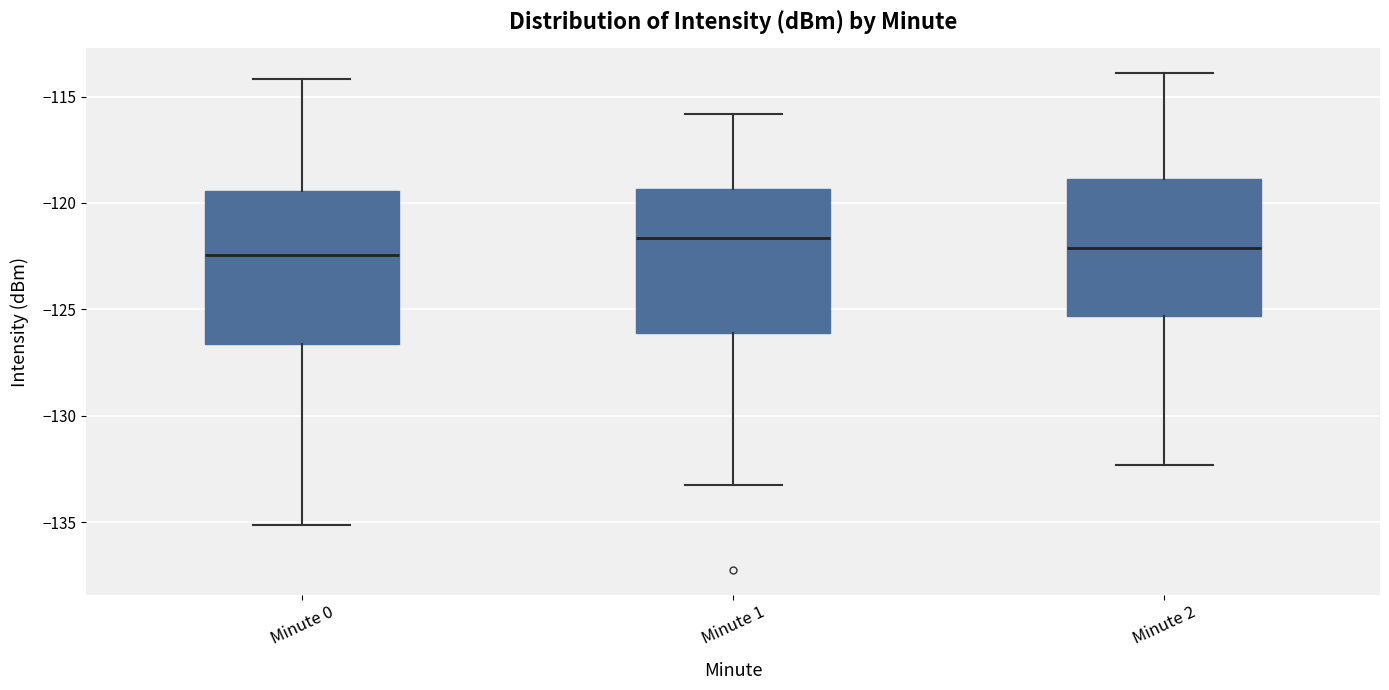

Reading left to right, transcribe this box plot: for each box, give where its median line is, the range the box spans, and where its two whiskers end, as read against the y-axis. The values are not printed on the chart, so give them approximately, as read against the axis.

Minute 0: median -122.5, box -126.5 to -119.5, whiskers -135.0 to -114.0
Minute 1: median -121.5, box -126.0 to -119.5, whiskers -133.0 to -116.0
Minute 2: median -122.0, box -125.5 to -119.0, whiskers -132.5 to -114.0